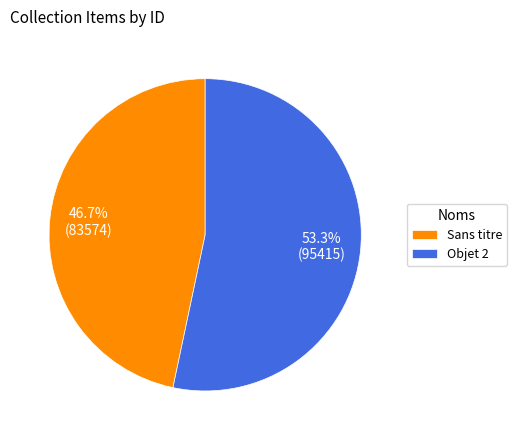

Does Sans titre represent more than half of the total?

No